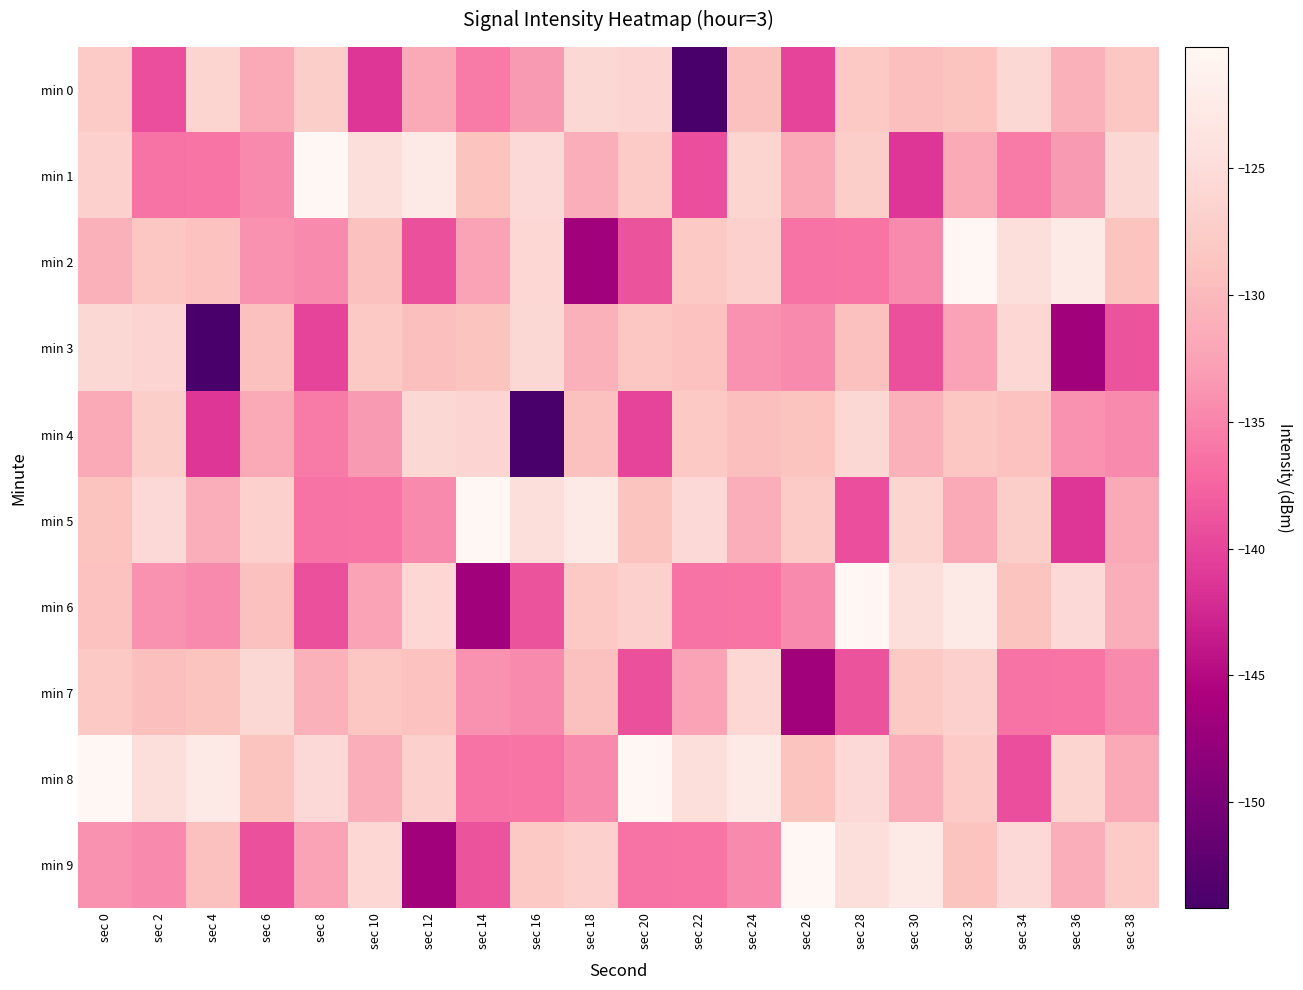

Reading left to right, list all the values displayed in this chart.

min 0: sec 0=-127.7	sec 2=-139.2	sec 4=-126.2	sec 6=-131.8	sec 8=-127.3	sec 10=-141.3	sec 12=-131.9	sec 14=-135.8	sec 16=-133.2	sec 18=-125.7	sec 20=-126.3	sec 22=-154.2	sec 24=-129.1	sec 26=-140.0	sec 28=-127.9	sec 30=-129.3	sec 32=-128.8	sec 34=-125.7	sec 36=-130.9	sec 38=-128.4
min 1: sec 0=-126.9	sec 2=-136.3	sec 4=-136.2	sec 6=-134.5	sec 8=-120.2	sec 10=-124.8	sec 12=-122.8	sec 14=-128.8	sec 16=-125.4	sec 18=-131.3	sec 20=-127.7	sec 22=-139.2	sec 24=-126.2	sec 26=-131.8	sec 28=-127.3	sec 30=-141.3	sec 32=-131.9	sec 34=-135.8	sec 36=-133.2	sec 38=-125.7
min 2: sec 0=-130.9	sec 2=-128.4	sec 4=-129.1	sec 6=-133.9	sec 8=-134.5	sec 10=-129.2	sec 12=-139.1	sec 14=-132.4	sec 16=-125.8	sec 18=-146.5	sec 20=-138.8	sec 22=-128.0	sec 24=-126.9	sec 26=-136.3	sec 28=-136.2	sec 30=-134.5	sec 32=-120.2	sec 34=-124.8	sec 36=-122.8	sec 38=-128.8
min 3: sec 0=-125.7	sec 2=-126.3	sec 4=-154.2	sec 6=-129.1	sec 8=-140.0	sec 10=-127.9	sec 12=-129.3	sec 14=-128.8	sec 16=-125.7	sec 18=-130.9	sec 20=-128.4	sec 22=-129.1	sec 24=-133.9	sec 26=-134.5	sec 28=-129.2	sec 30=-139.1	sec 32=-132.4	sec 34=-125.8	sec 36=-146.5	sec 38=-138.8
min 4: sec 0=-131.8	sec 2=-127.3	sec 4=-141.3	sec 6=-131.9	sec 8=-135.8	sec 10=-133.2	sec 12=-125.7	sec 14=-126.3	sec 16=-154.2	sec 18=-129.1	sec 20=-140.0	sec 22=-127.9	sec 24=-129.3	sec 26=-128.8	sec 28=-125.7	sec 30=-130.9	sec 32=-128.4	sec 34=-129.1	sec 36=-133.9	sec 38=-134.5
min 5: sec 0=-128.8	sec 2=-125.4	sec 4=-131.3	sec 6=-126.9	sec 8=-136.3	sec 10=-136.2	sec 12=-134.5	sec 14=-120.2	sec 16=-124.8	sec 18=-122.8	sec 20=-128.8	sec 22=-125.4	sec 24=-131.3	sec 26=-127.7	sec 28=-139.2	sec 30=-126.2	sec 32=-131.8	sec 34=-127.3	sec 36=-141.3	sec 38=-131.9
min 6: sec 0=-129.1	sec 2=-133.9	sec 4=-134.5	sec 6=-129.2	sec 8=-139.1	sec 10=-132.4	sec 12=-125.8	sec 14=-146.5	sec 16=-138.8	sec 18=-128.0	sec 20=-126.9	sec 22=-136.3	sec 24=-136.2	sec 26=-134.5	sec 28=-120.2	sec 30=-124.8	sec 32=-122.8	sec 34=-128.8	sec 36=-125.4	sec 38=-131.3
min 7: sec 0=-127.9	sec 2=-129.3	sec 4=-128.8	sec 6=-125.7	sec 8=-130.9	sec 10=-128.4	sec 12=-129.1	sec 14=-133.9	sec 16=-134.5	sec 18=-129.2	sec 20=-139.1	sec 22=-132.4	sec 24=-125.8	sec 26=-146.5	sec 28=-138.8	sec 30=-128.0	sec 32=-126.9	sec 34=-136.3	sec 36=-136.2	sec 38=-134.5
min 8: sec 0=-120.2	sec 2=-124.8	sec 4=-122.8	sec 6=-128.8	sec 8=-125.4	sec 10=-131.3	sec 12=-126.9	sec 14=-136.3	sec 16=-136.2	sec 18=-134.5	sec 20=-120.2	sec 22=-124.8	sec 24=-122.8	sec 26=-128.8	sec 28=-125.4	sec 30=-131.3	sec 32=-127.7	sec 34=-139.2	sec 36=-126.2	sec 38=-131.8
min 9: sec 0=-133.9	sec 2=-134.5	sec 4=-129.2	sec 6=-139.1	sec 8=-132.4	sec 10=-125.8	sec 12=-146.5	sec 14=-138.8	sec 16=-128.0	sec 18=-126.9	sec 20=-136.3	sec 22=-136.2	sec 24=-134.5	sec 26=-120.2	sec 28=-124.8	sec 30=-122.8	sec 32=-128.8	sec 34=-125.4	sec 36=-131.3	sec 38=-127.7